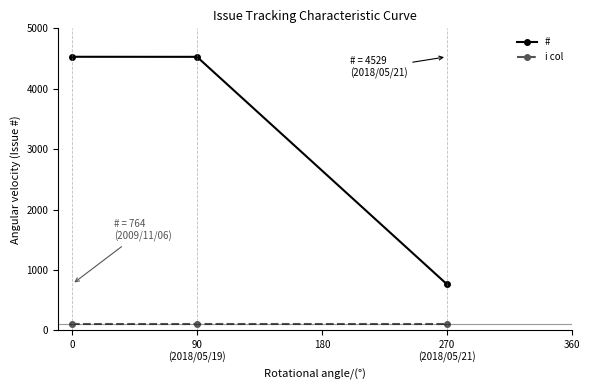

The # series shows 4528 at 90
(2018/05/19). True or false?

True